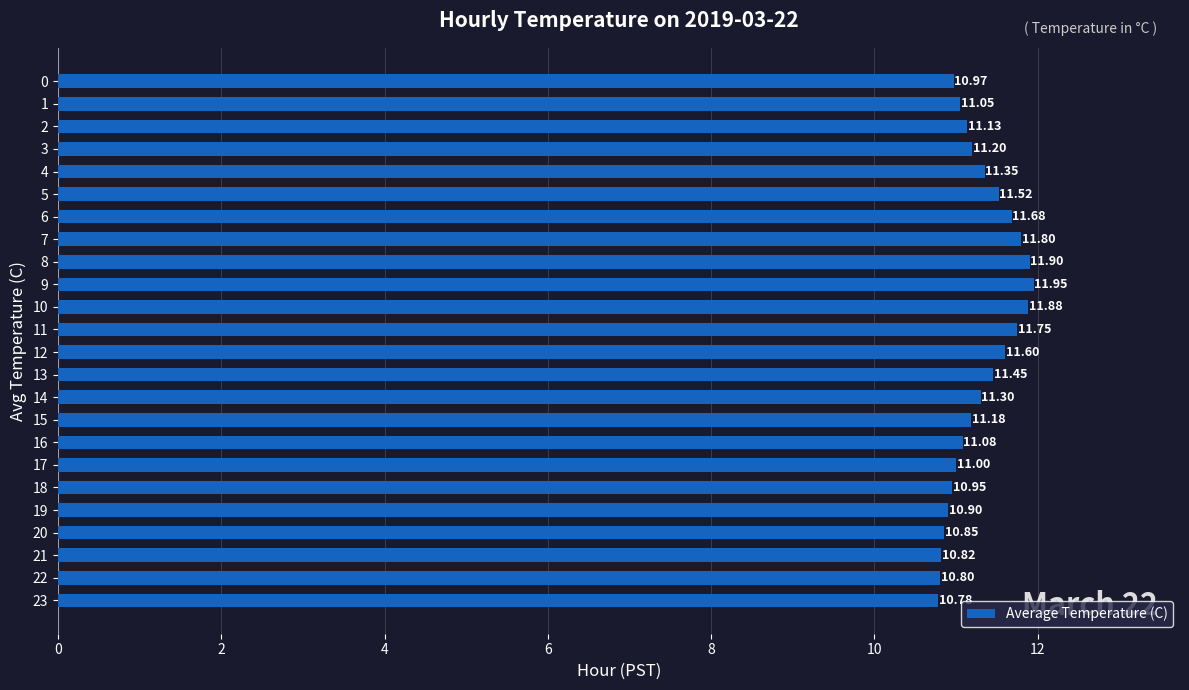

List the labels in order of value, largest first.

9, 8, 10, 7, 11, 6, 12, 5, 13, 4, 14, 3, 15, 2, 16, 1, 17, 0, 18, 19, 20, 21, 22, 23